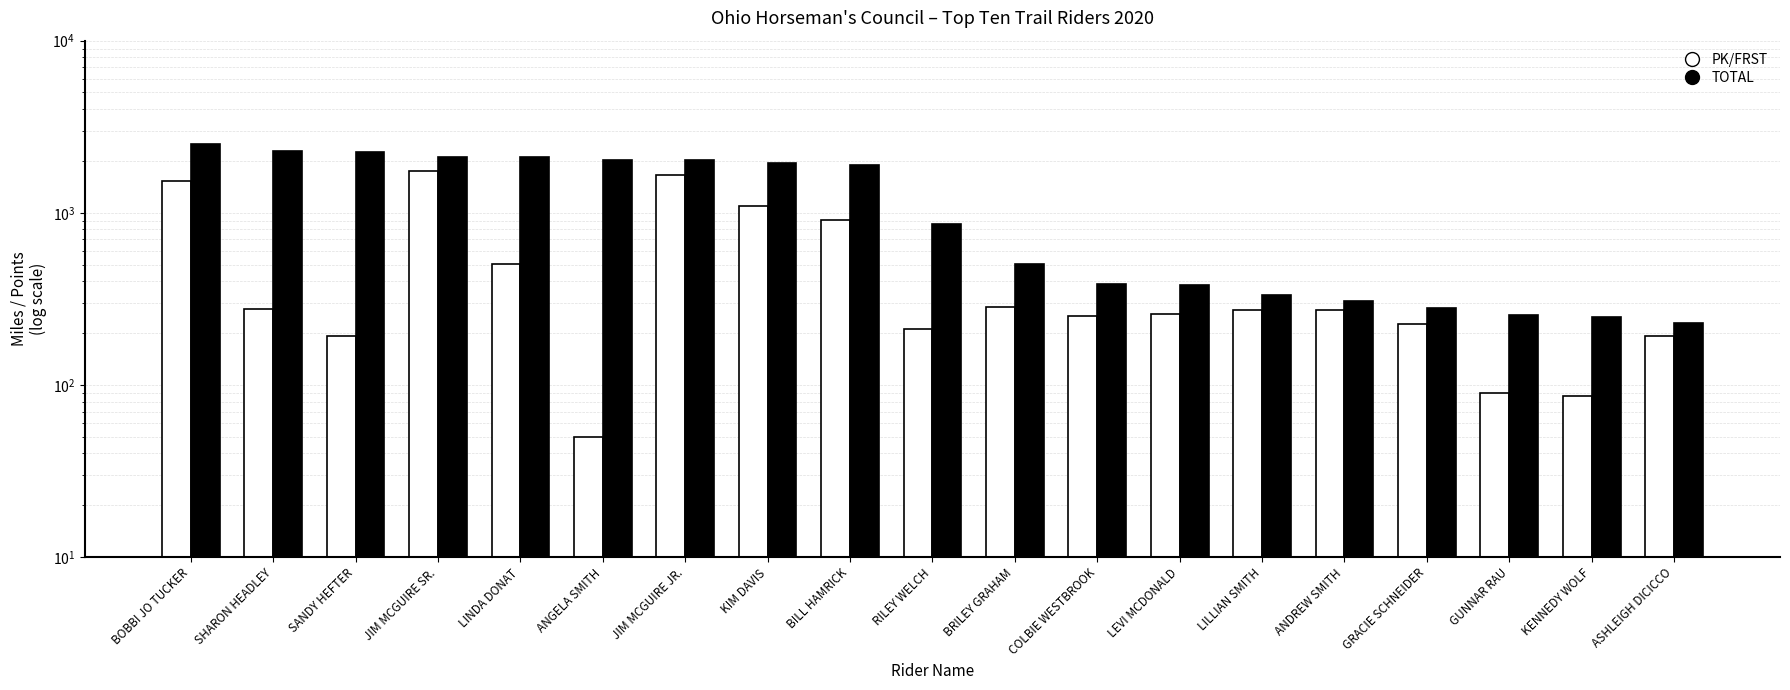

Reading right to left, transcribe all the data shown in this chart.

PK/FRST: ASHLEIGH DICICCO=192	KENNEDY WOLF=86	GUNNAR RAU=90	GRACIE SCHNEIDER=227	ANDREW SMITH=272	LILLIAN SMITH=272	LEVI MCDONALD=258	COLBIE WESTBROOK=250	BRILEY GRAHAM=284	RILEY WELCH=212	BILL HAMRICK=913	KIM DAVIS=1089	JIM MCGUIRE JR.=1653	ANGELA SMITH=50	LINDA DONAT=503	JIM MCGUIRE SR.=1760	SANDY HEFTER=192	SHARON HEADLEY=277	BOBBI JO TUCKER=1528
TOTAL: ASHLEIGH DICICCO=228	KENNEDY WOLF=249	GUNNAR RAU=255	GRACIE SCHNEIDER=281	ANDREW SMITH=309	LILLIAN SMITH=333	LEVI MCDONALD=382	COLBIE WESTBROOK=383	BRILEY GRAHAM=504	RILEY WELCH=862	BILL HAMRICK=1886	KIM DAVIS=1941	JIM MCGUIRE JR.=2021	ANGELA SMITH=2030	LINDA DONAT=2100	JIM MCGUIRE SR.=2108	SANDY HEFTER=2252	SHARON HEADLEY=2294	BOBBI JO TUCKER=2504